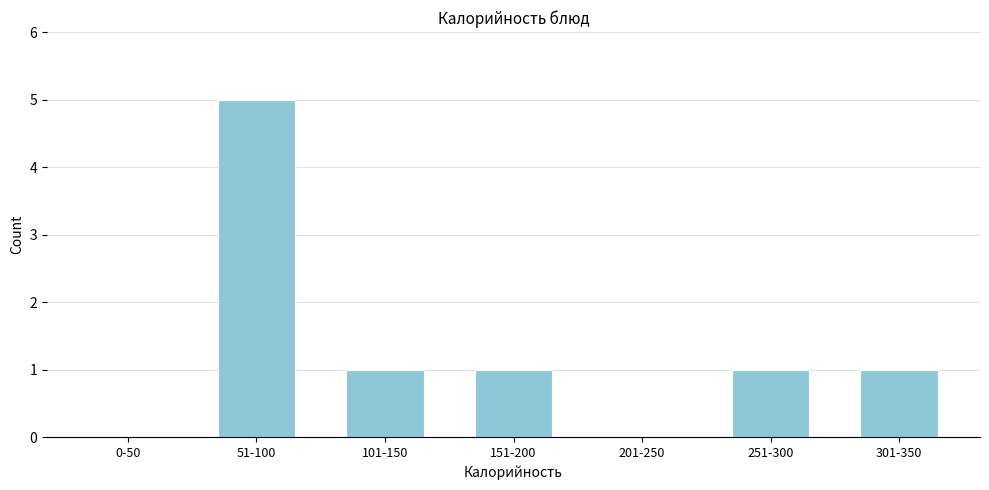

Reading right to left, extract all data points from this chart.

301-350=1	251-300=1	201-250=0	151-200=1	101-150=1	51-100=5	0-50=0